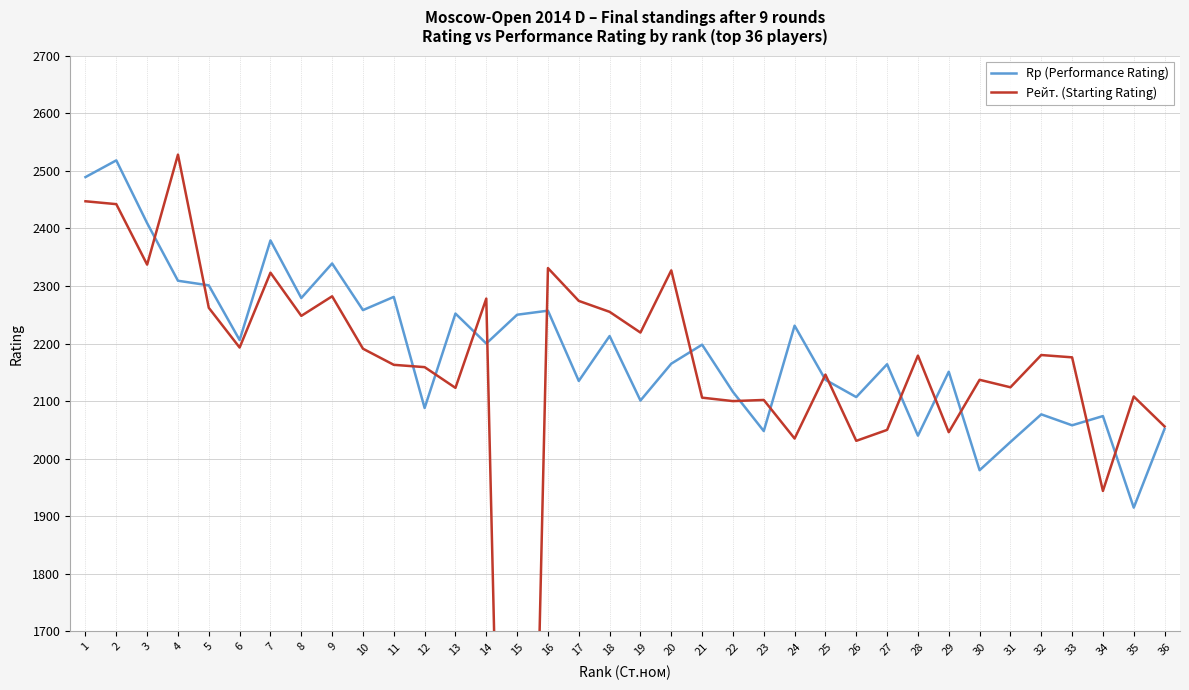

What is the value of the Рейт. (Starting Rating) point at the 30th from the left?

2137